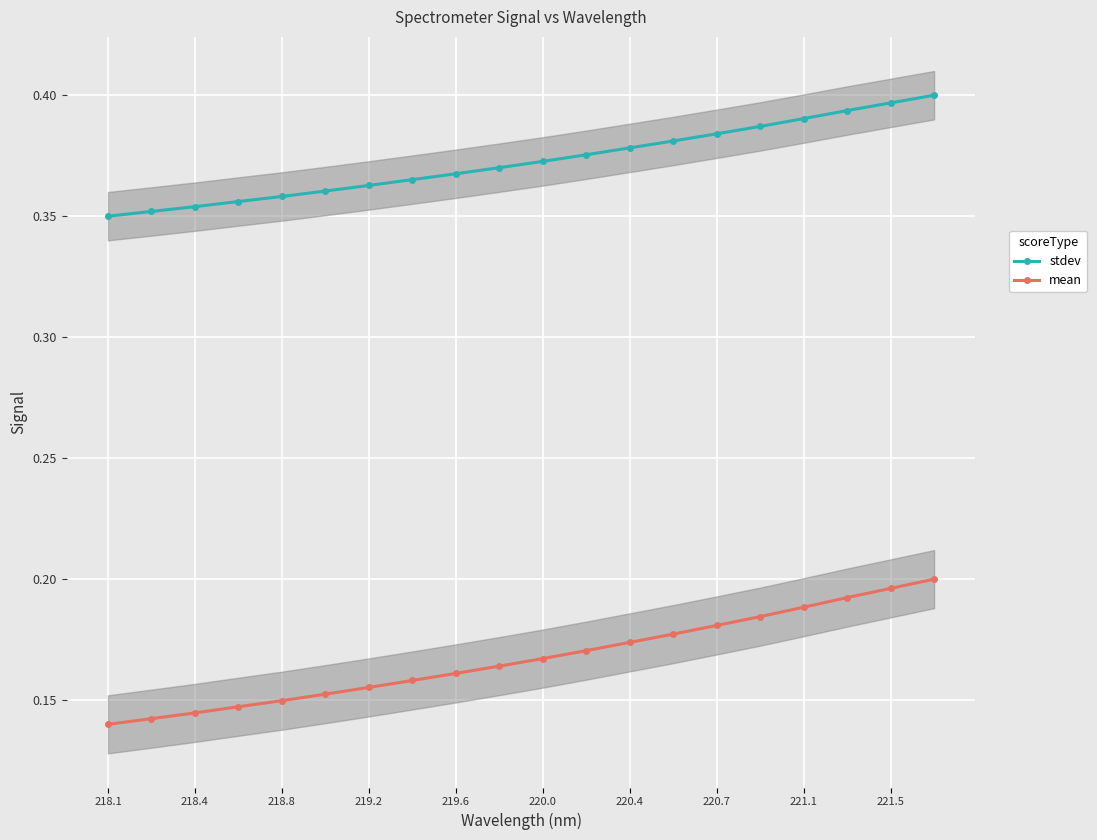

True or false: mean has more than 2 interior local peaks.

False